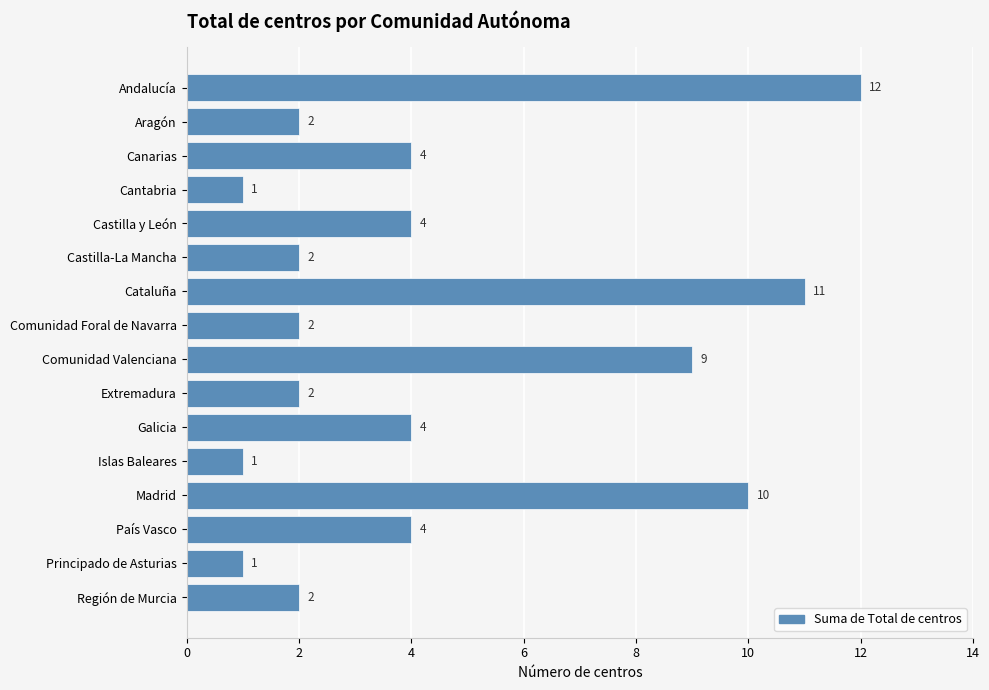

Reading top to bottom, extract all data points from this chart.

Andalucía=12	Aragón=2	Canarias=4	Cantabria=1	Castilla y León=4	Castilla-La Mancha=2	Cataluña=11	Comunidad Foral de Navarra=2	Comunidad Valenciana=9	Extremadura=2	Galicia=4	Islas Baleares=1	Madrid=10	País Vasco=4	Principado de Asturias=1	Región de Murcia=2